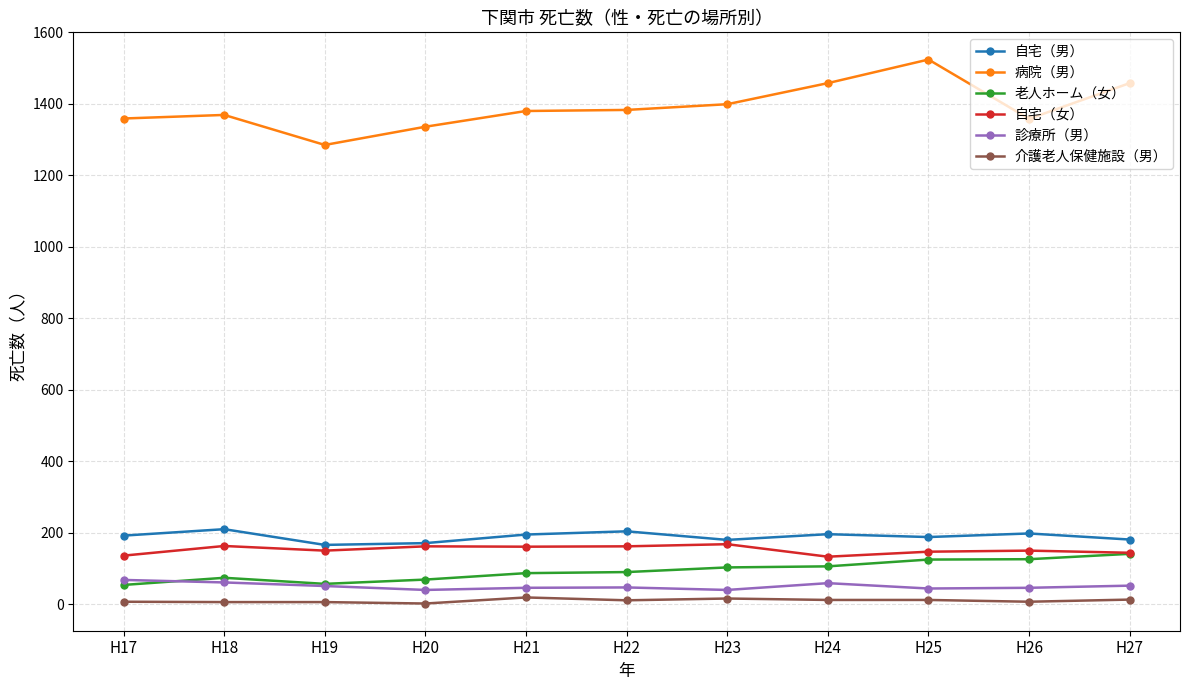

Which series has the largest total across all categories?

病院（男）